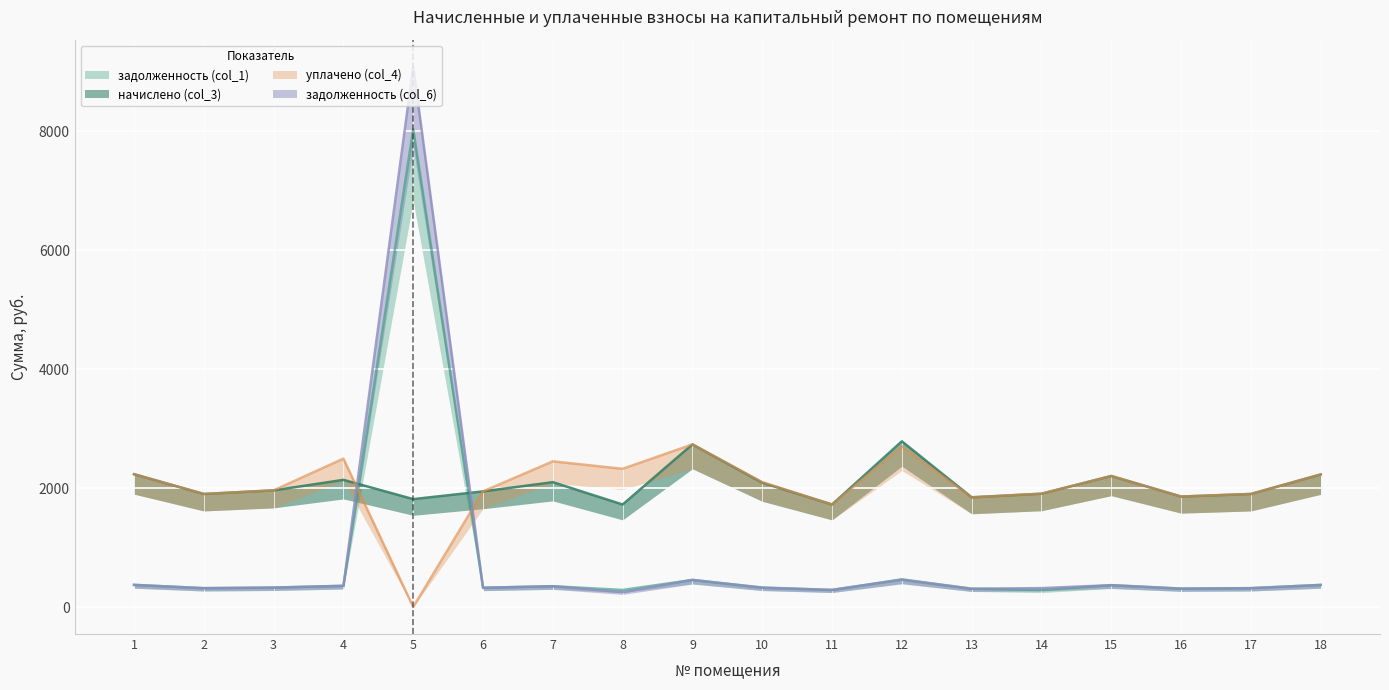

Where is начислено (col_3) nearest to the value 2255?

1